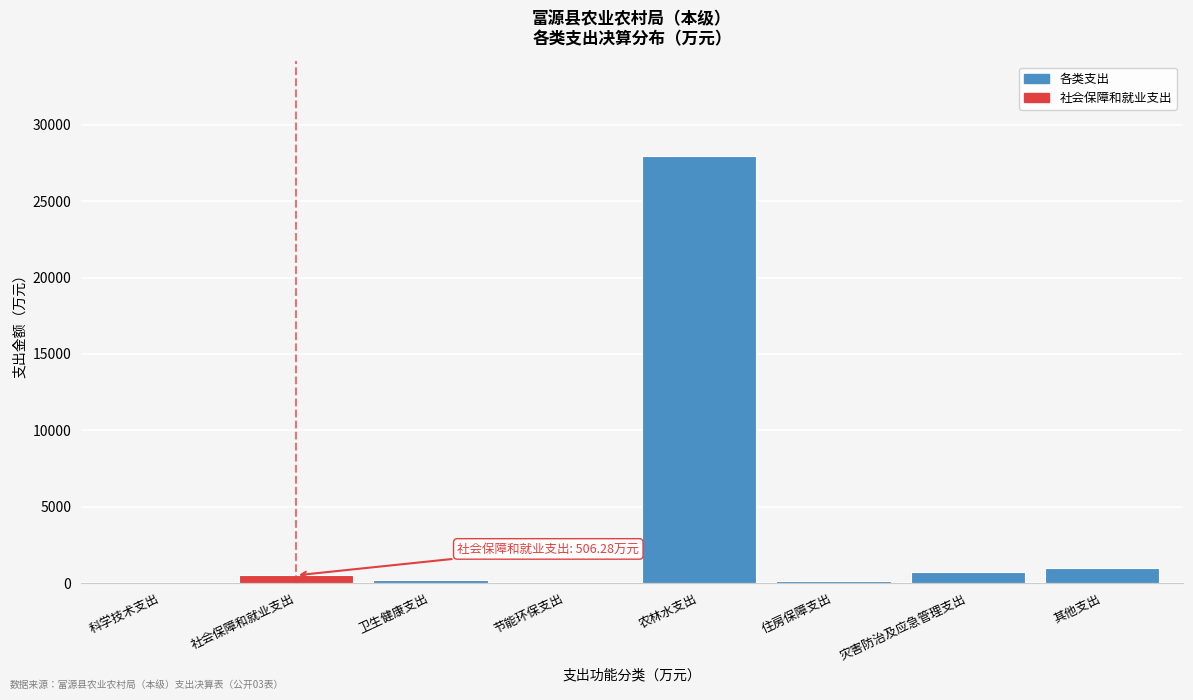

What is the sum of all values?

30623.6